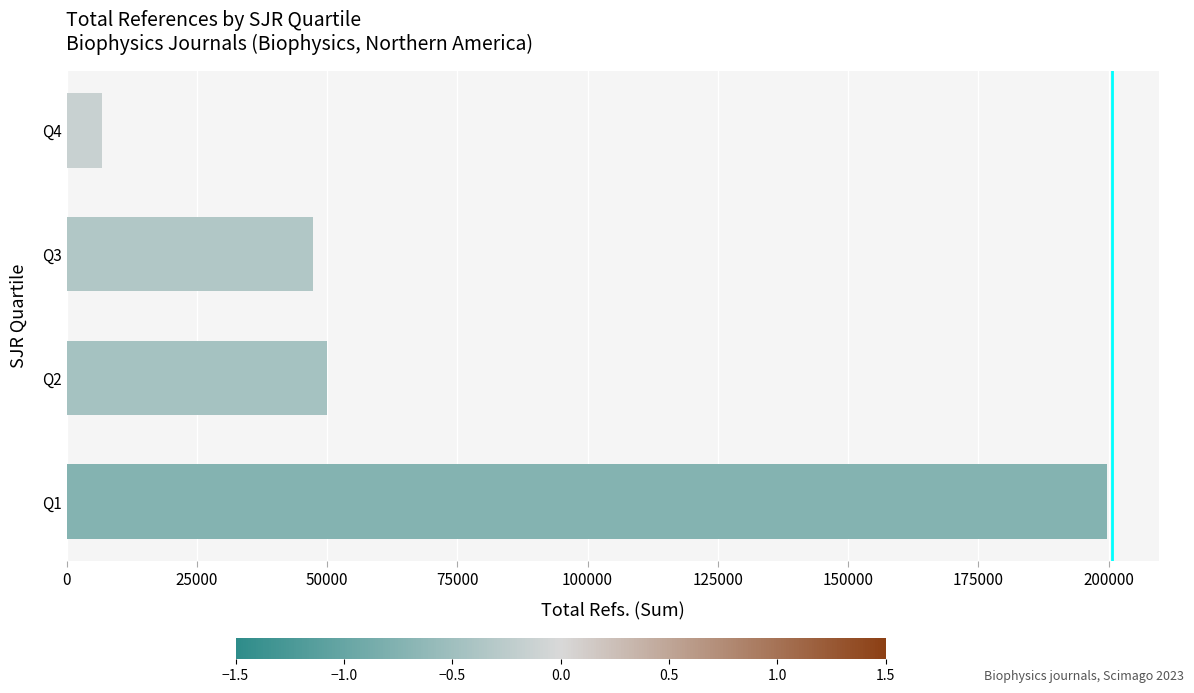

Does the chart contain any negative values?

No